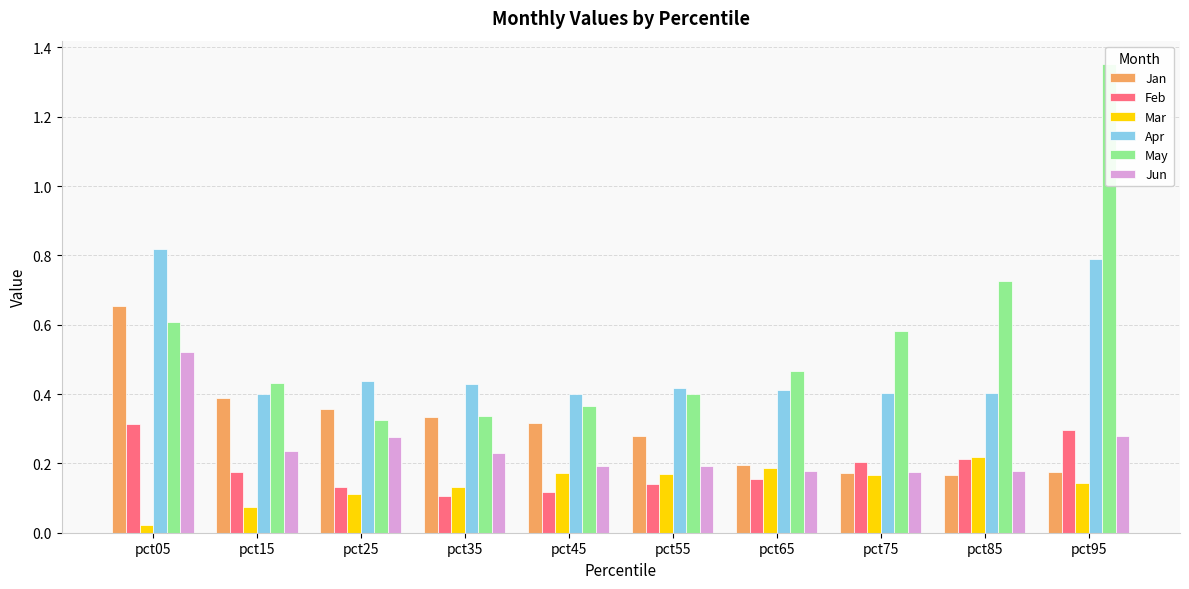

The May series shows 0.4 at pct55. True or false?

True